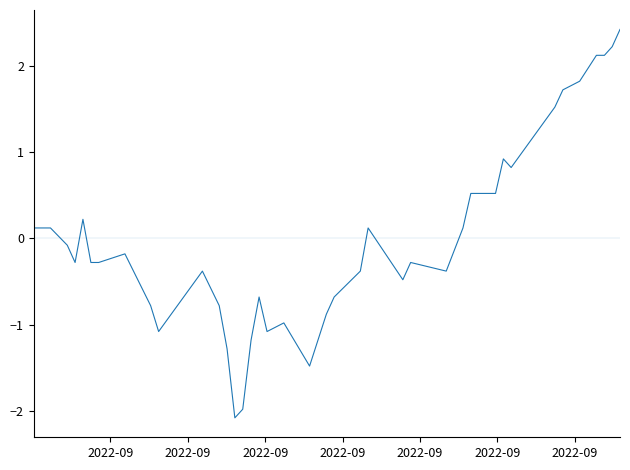

What is the greatest value displayed?

2.4